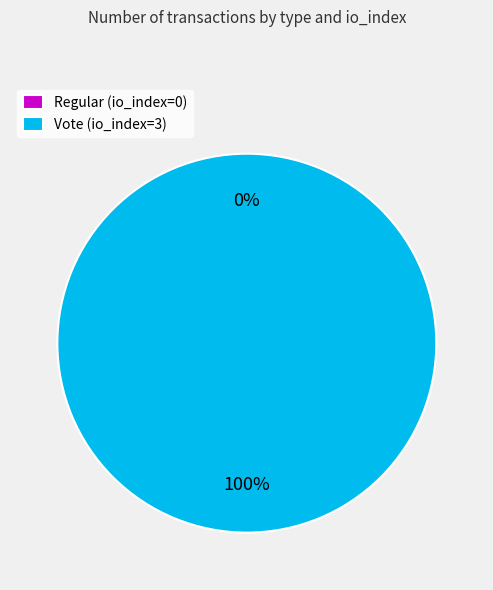

Count the number of slices in the pie.

2